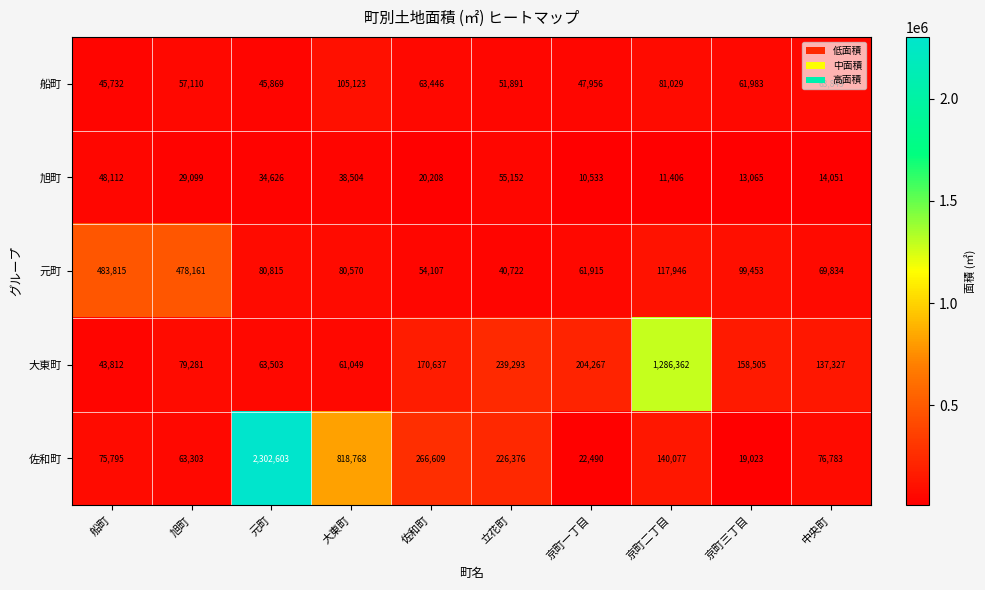

True or false: 佐和町 has a value of 19023 at 京町三丁目.

True